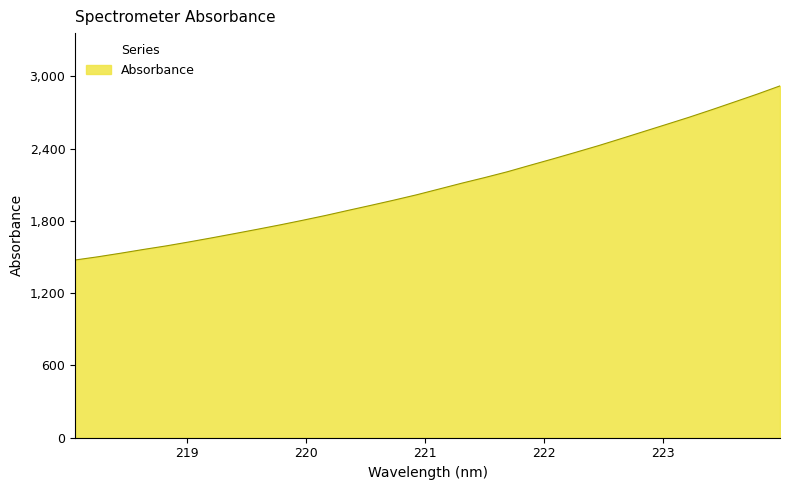

What is the minimum value shown in the chart?

1475.9